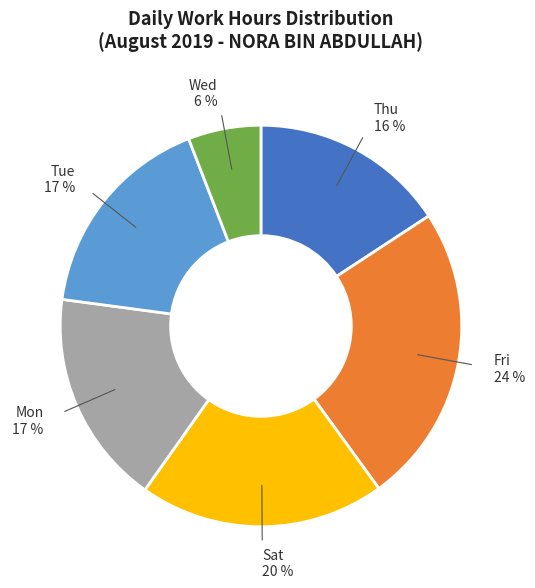

Count the number of slices in the pie.

6